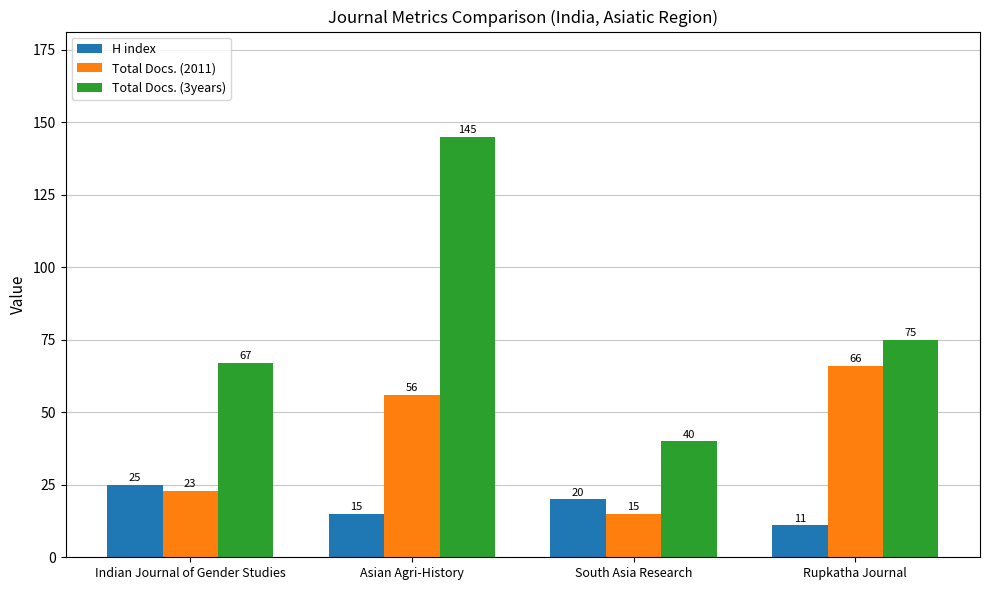

At which category does the chart reach its minimum across all series?

Rupkatha Journal